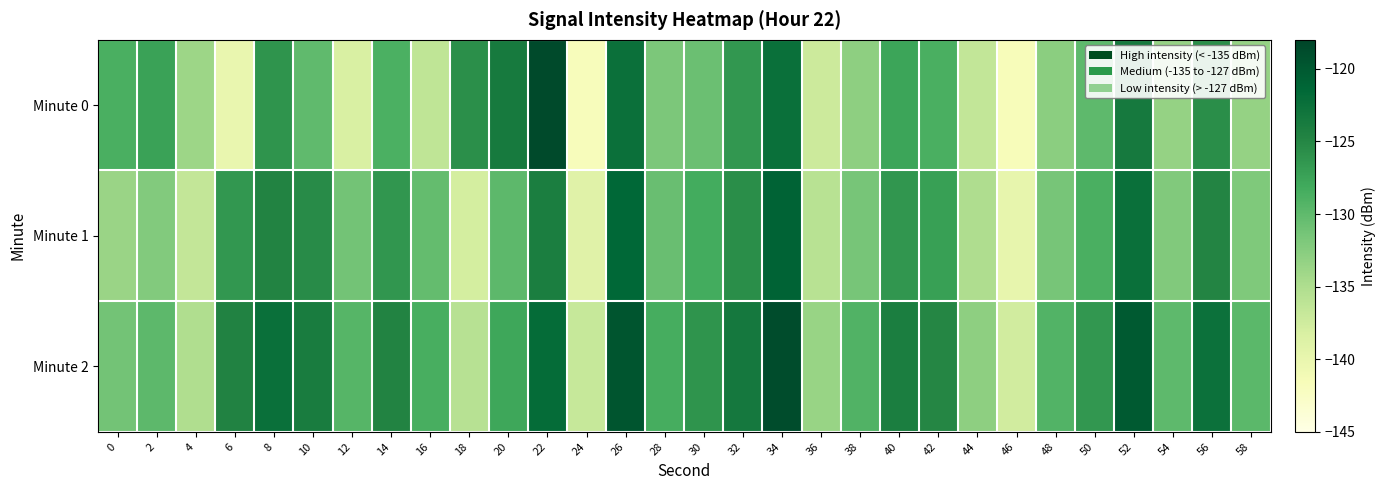

Reading left to right, what are all the values shown in this chart?

Minute 0: 0=-128.7	2=-127.4	4=-133.8	6=-140.1	8=-126.2	10=-130.1	12=-138.3	14=-128.8	16=-136.3	18=-125.8	20=-123.7	22=-118.6	24=-141.7	26=-122.5	28=-131.8	30=-130.7	32=-126.5	34=-122.4	36=-137.2	38=-133.0	40=-127.7	42=-128.7	44=-136.5	46=-141.6	48=-132.7	50=-130.0	52=-123.6	54=-133.3	56=-125.6	58=-133.3
Minute 1: 0=-133.7	2=-132.2	4=-136.7	6=-126.5	8=-124.7	10=-125.5	12=-131.3	14=-126.4	16=-130.3	18=-137.9	20=-129.8	22=-124.1	24=-139.0	26=-121.4	28=-130.6	30=-128.3	32=-125.7	34=-121.0	36=-135.8	38=-131.4	40=-126.3	42=-127.2	44=-135.0	46=-139.9	48=-131.4	50=-128.7	52=-122.3	54=-132.1	56=-124.8	58=-132.0
Minute 2: 0=-131.2	2=-129.9	4=-135.1	6=-124.6	8=-122.3	10=-123.9	12=-129.4	14=-124.7	16=-128.6	18=-135.7	20=-127.9	22=-122.0	24=-136.8	26=-119.7	28=-128.4	30=-126.2	32=-123.4	34=-118.8	36=-133.6	38=-129.1	40=-124.1	42=-125.0	44=-132.9	46=-137.7	48=-129.2	50=-126.4	52=-120.1	54=-130.0	56=-122.6	58=-129.8